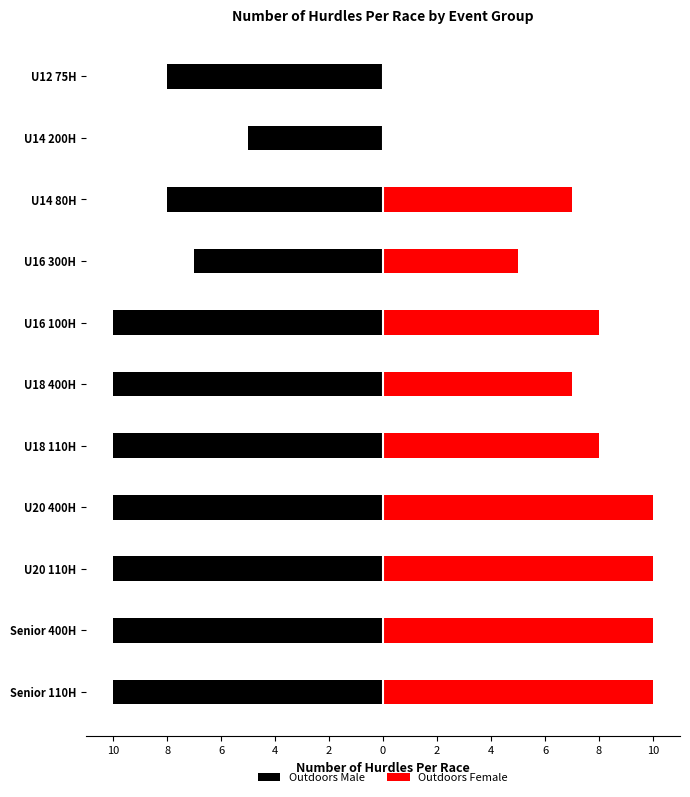

Count the Outdoors Male values in the range -10 to -8.

9